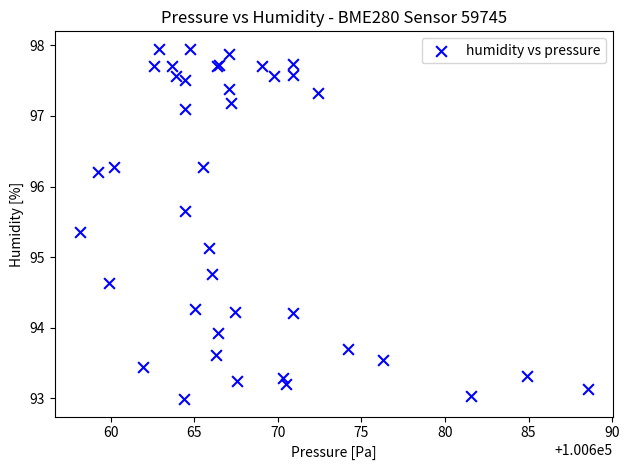

What Y value in the scatter plot is closest to 95?

95.1